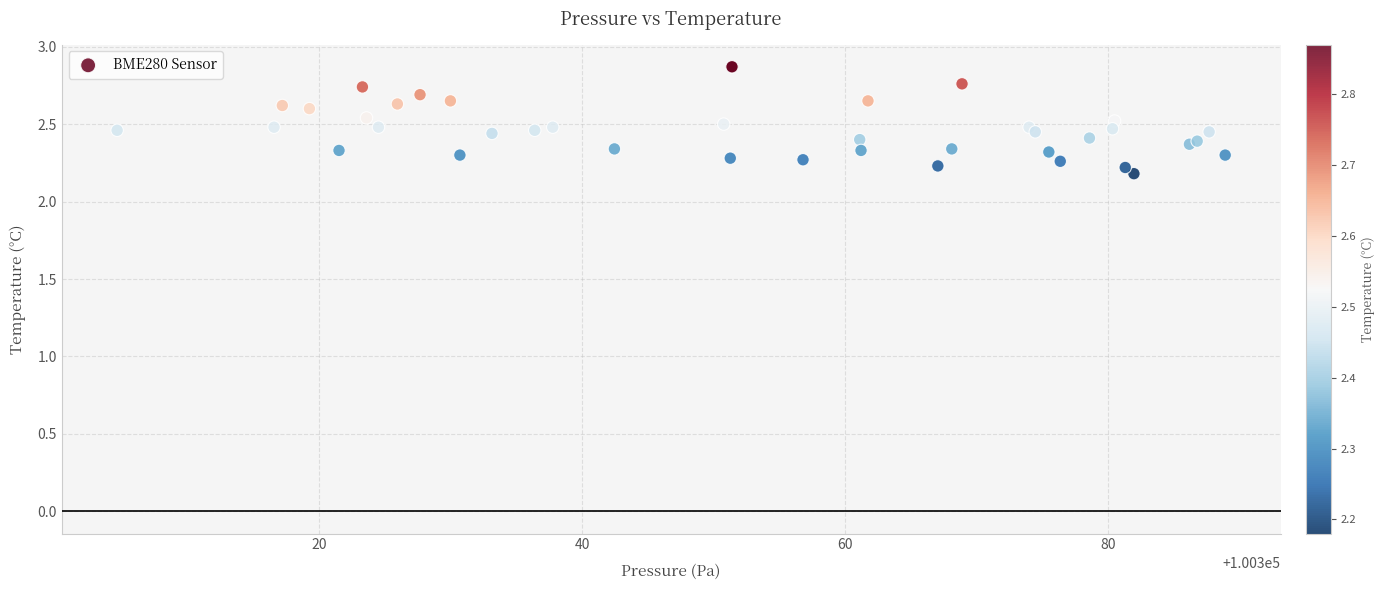

What Y value in the scatter plot is closest to 2?

2.2